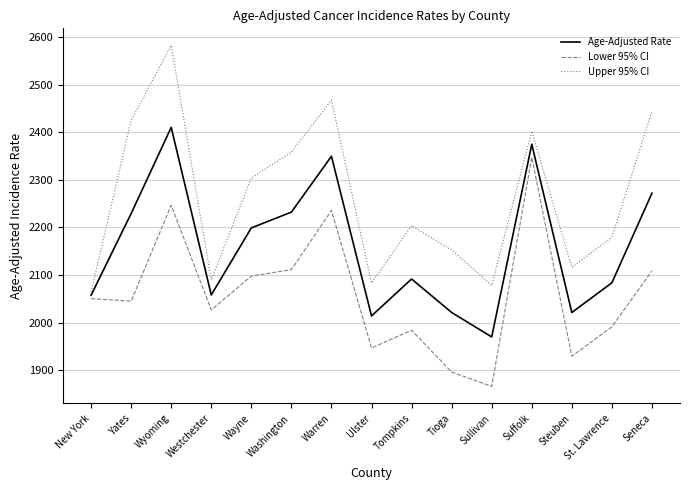

At which label does Lower 95% CI first exceed 2045?

New York